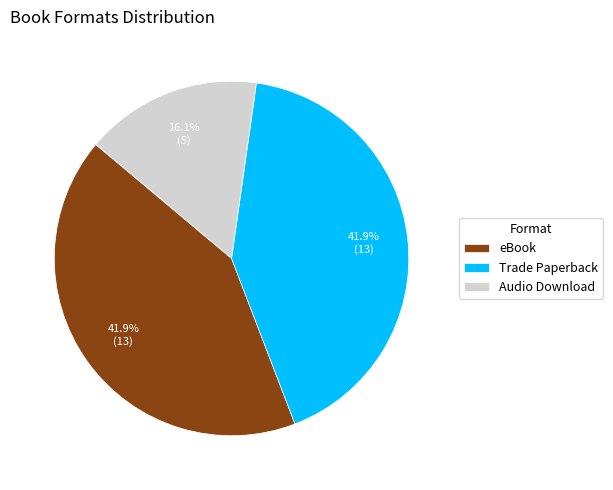

What percentage is the Trade Paperback slice, to the nearest percent?

42%